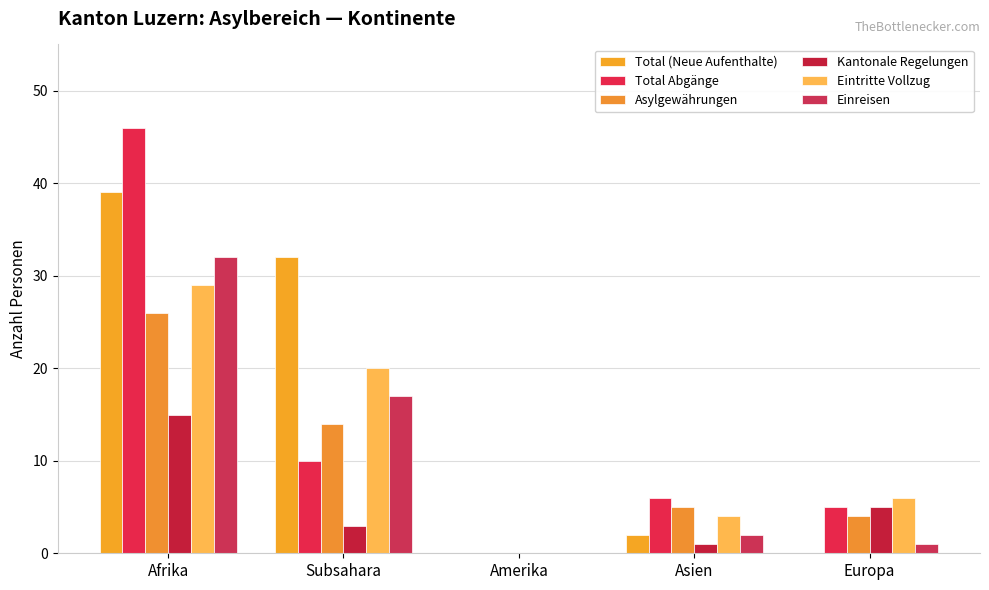

What are all the series names shown in the legend?

Total (Neue Aufenthalte), Total Abgänge, Asylgewährungen, Kantonale Regelungen, Eintritte Vollzug, Einreisen